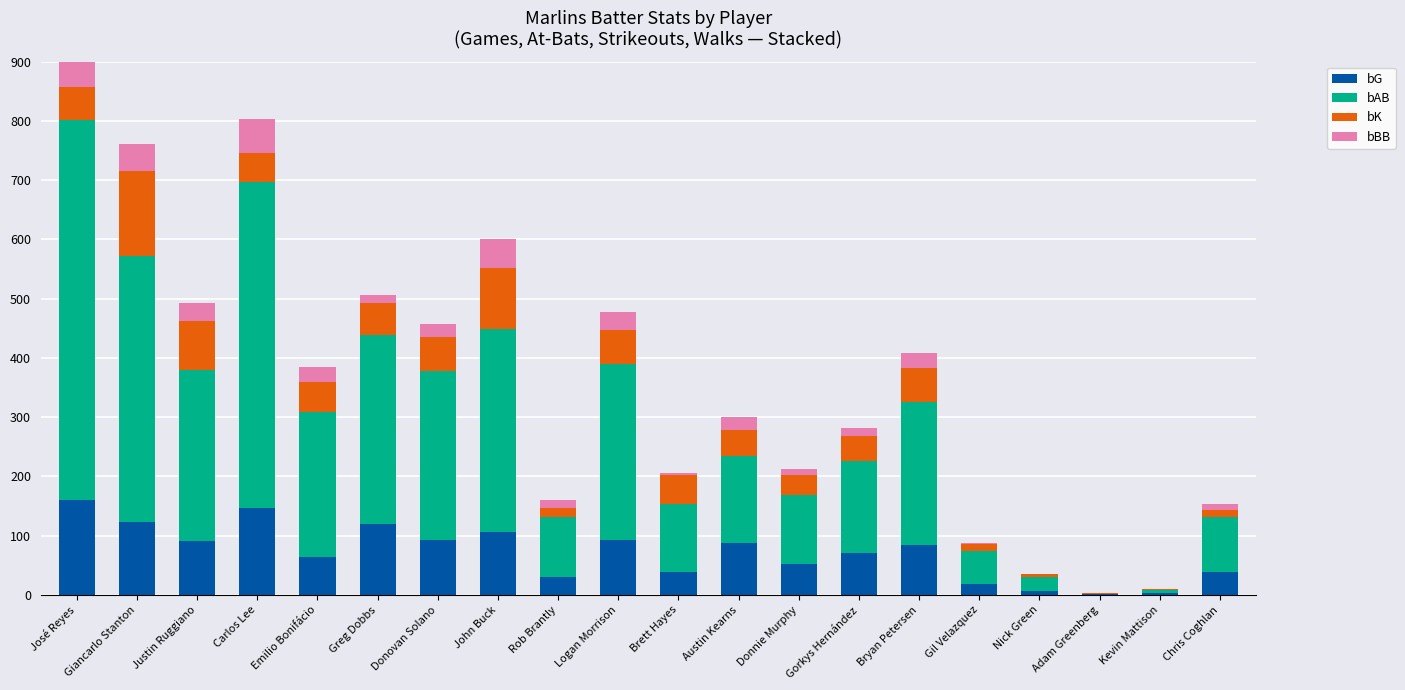

Which has a higher value, Adam Greenberg or Brett Hayes?

Brett Hayes